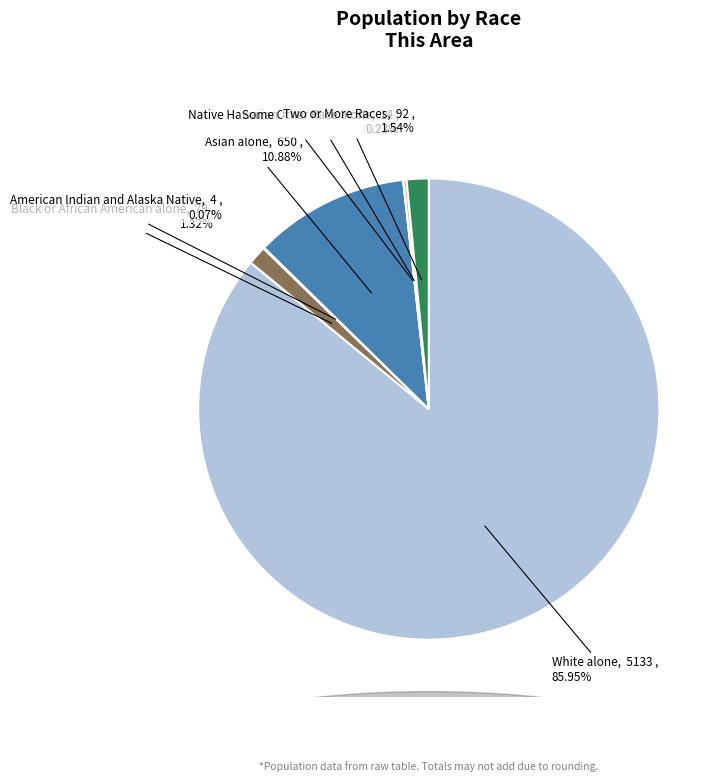

Rank the categories by value from lowest to highest.

Native Hawaiian and Other Pacific, American Indian and Alaska Native, Some Other Race alone, Black or African American alone, Two or More Races, Asian alone, White alone